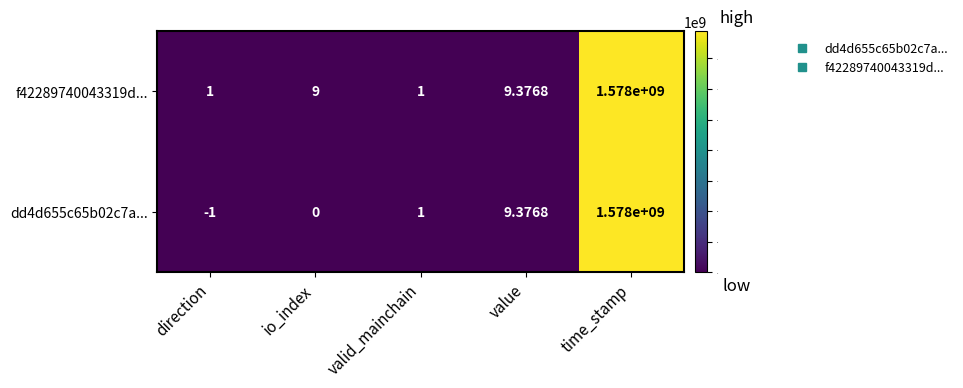

Which category has the highest value across all series?

time_stamp